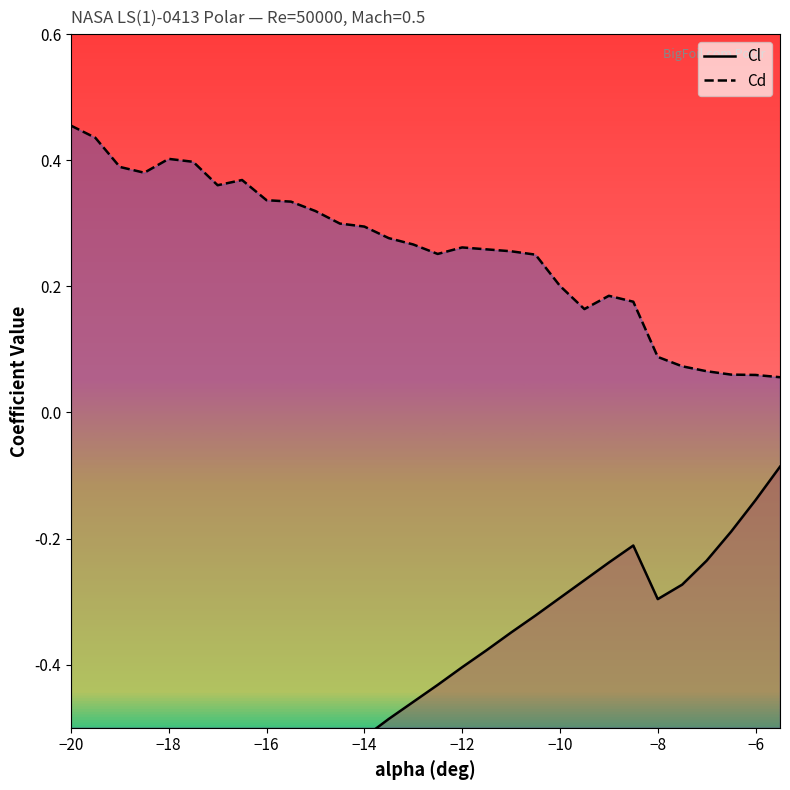

True or false: Cl has more than 0 interior local peaks.

True